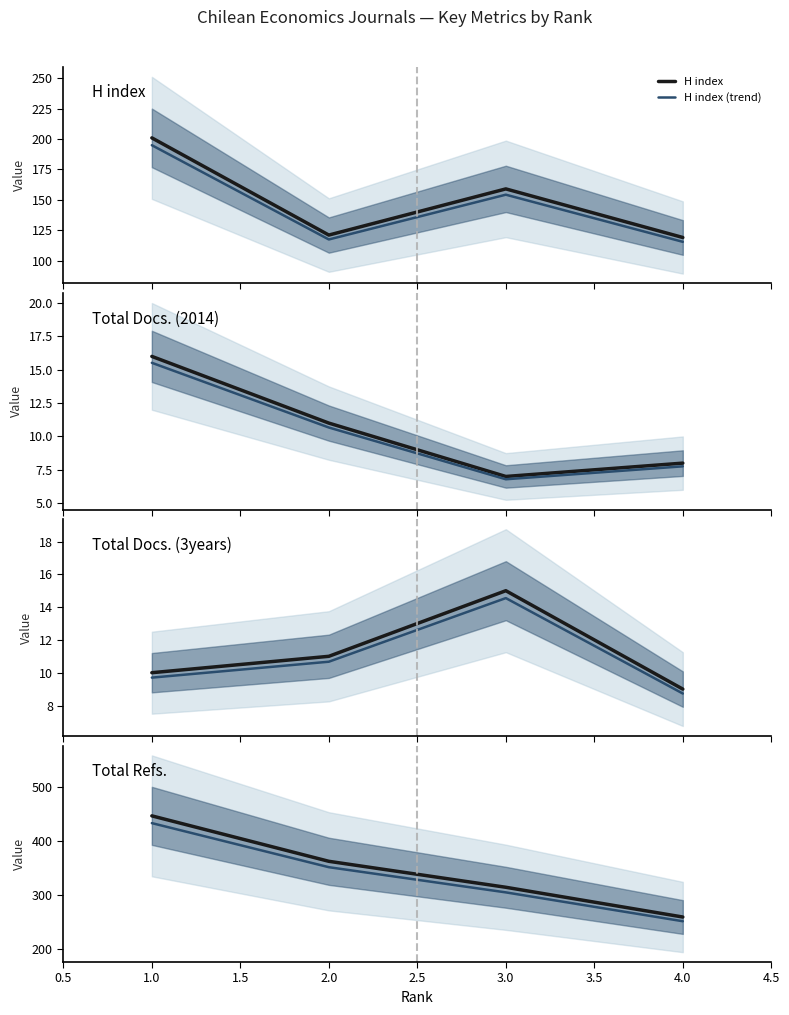

How many lines are shown in the chart?

4